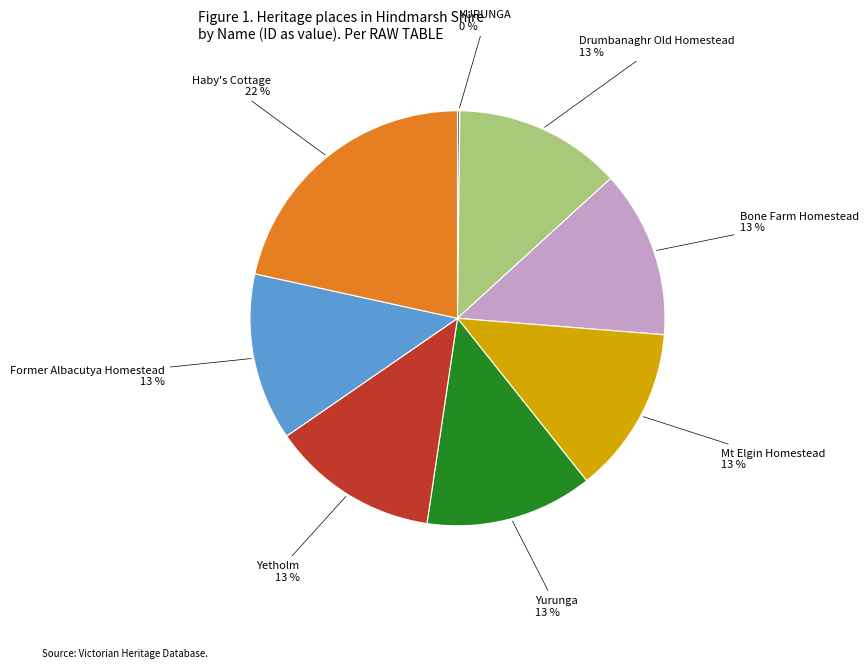

Does any single category account for the majority?

No